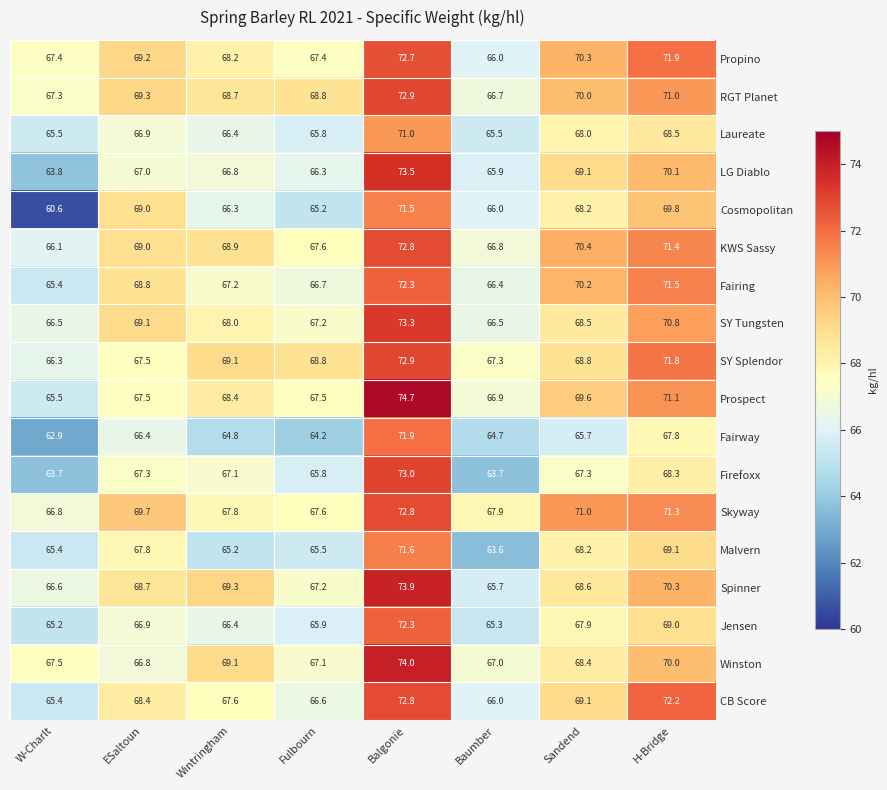

Which series has the widest spread of values?

Cosmopolitan